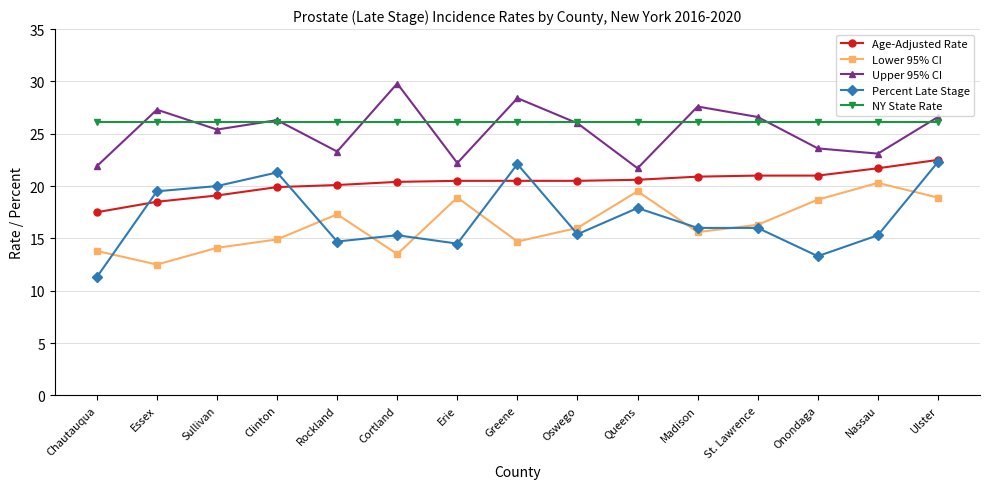

Does the chart have visible grid lines?

Yes